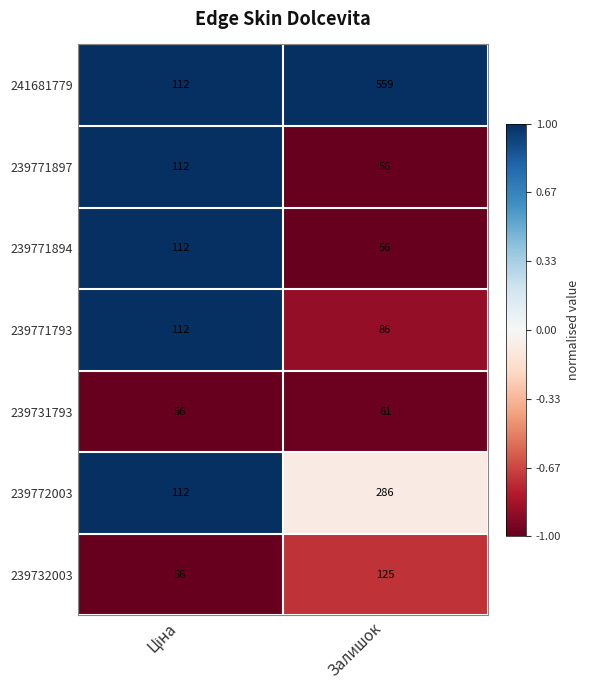

Which series has the widest spread of values?

241681779